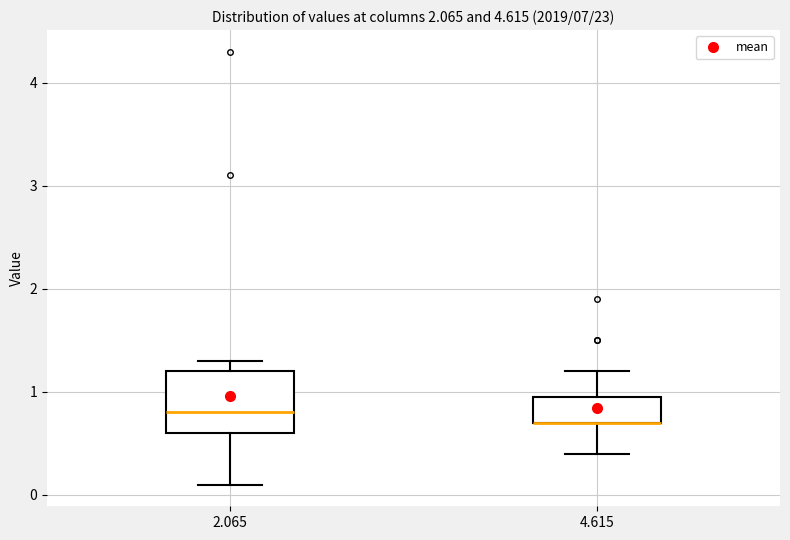

Where does the lower whisker of the box at x = 4.615 end on the y-axis? The values are not printed on the chart, so give them approximately, as read against the axis.

0.4